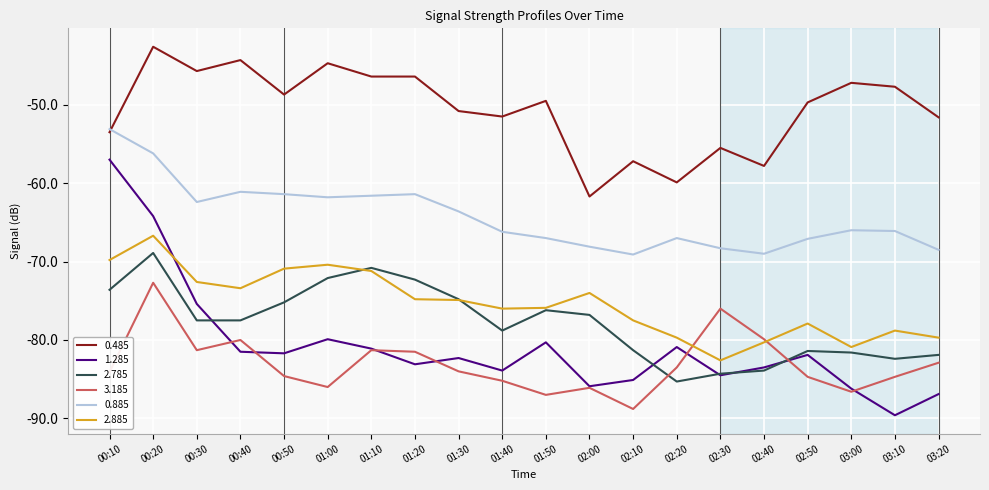

What position from the right is 01:30?

12